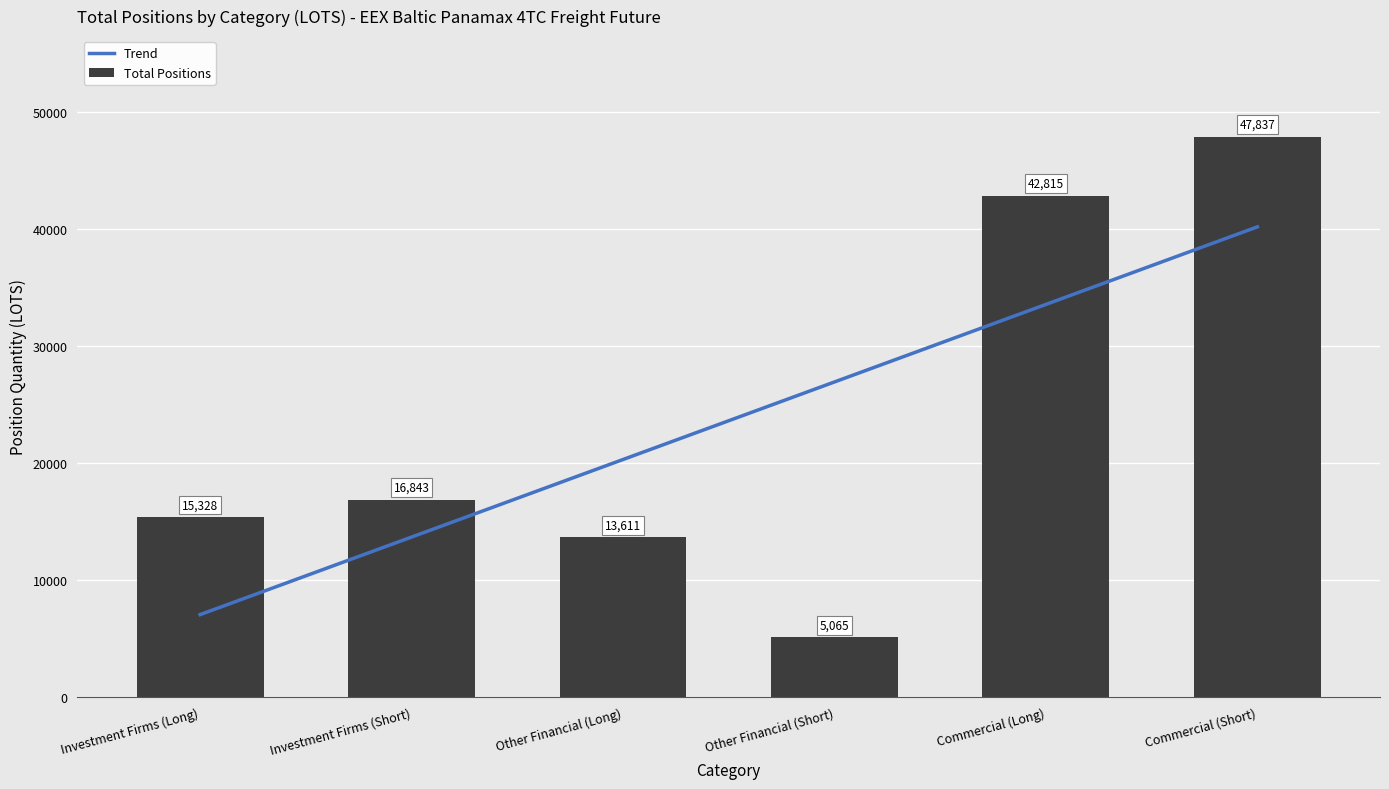

Rank the categories by value from lowest to highest.

Other Financial (Short), Other Financial (Long), Investment Firms (Long), Investment Firms (Short), Commercial (Long), Commercial (Short)